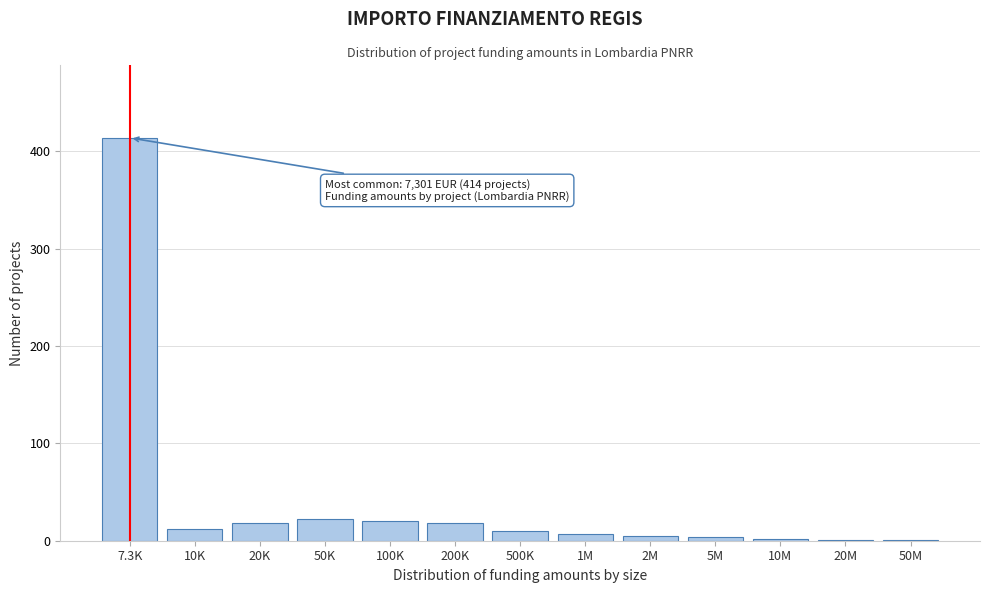

What is the sum of all values?

534